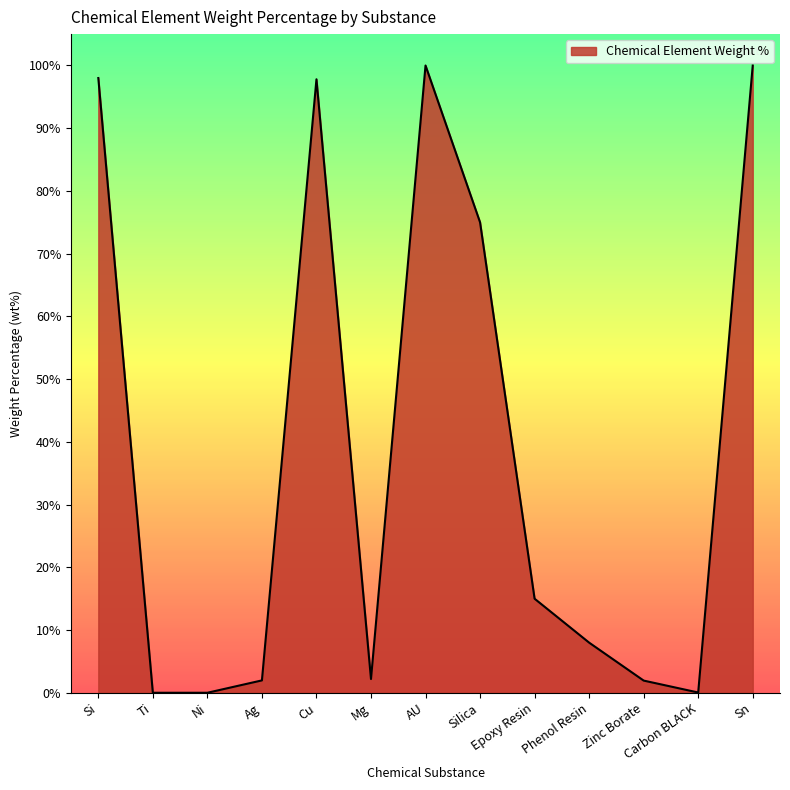

What is the label of the 12th point from the left?

Carbon BLACK